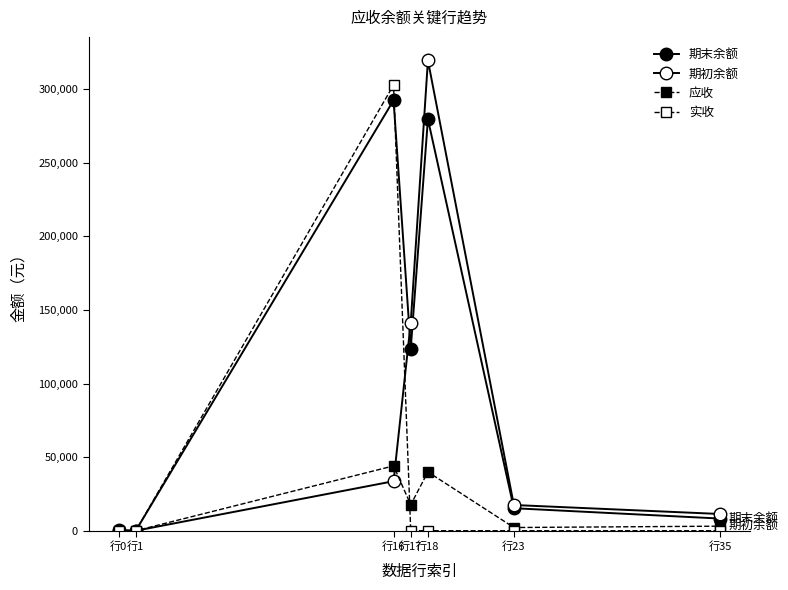

Count the number of categories in the chart.

7